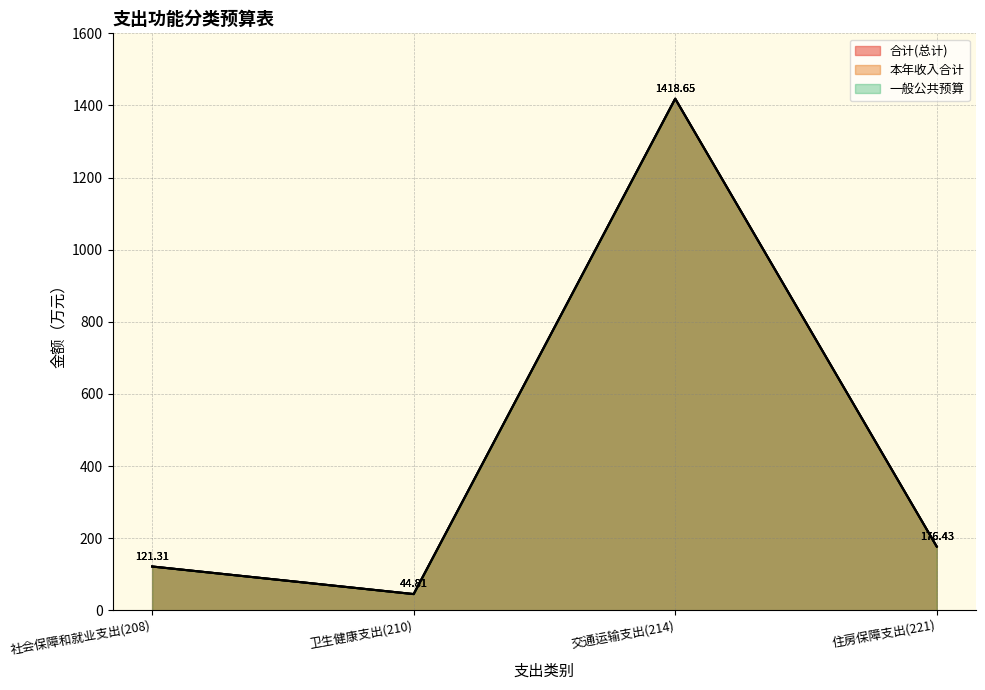

What position from the right is 卫生健康支出(210)?

3